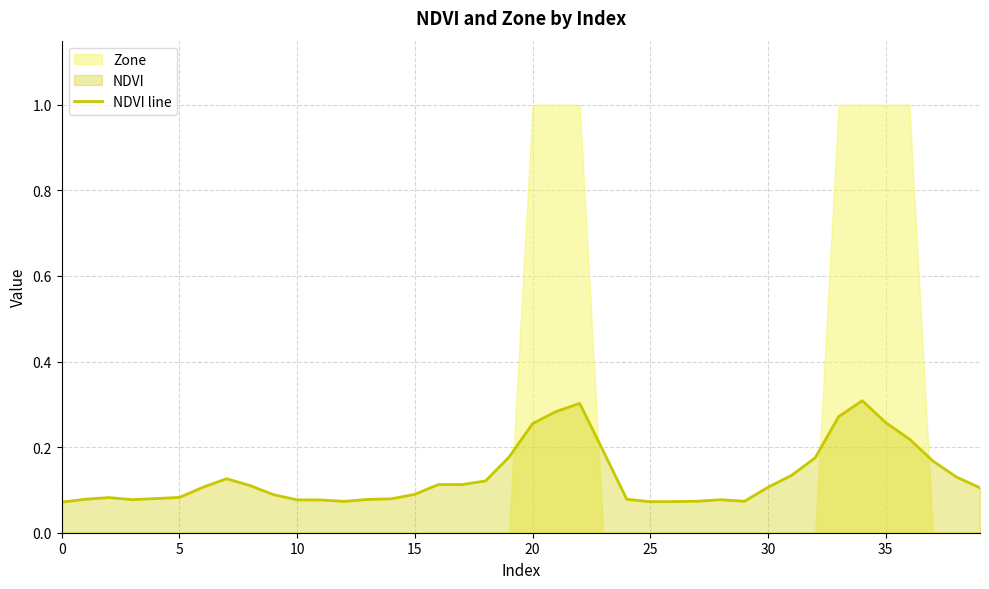

True or false: NDVI line has a value of 0.1 at 20.

False